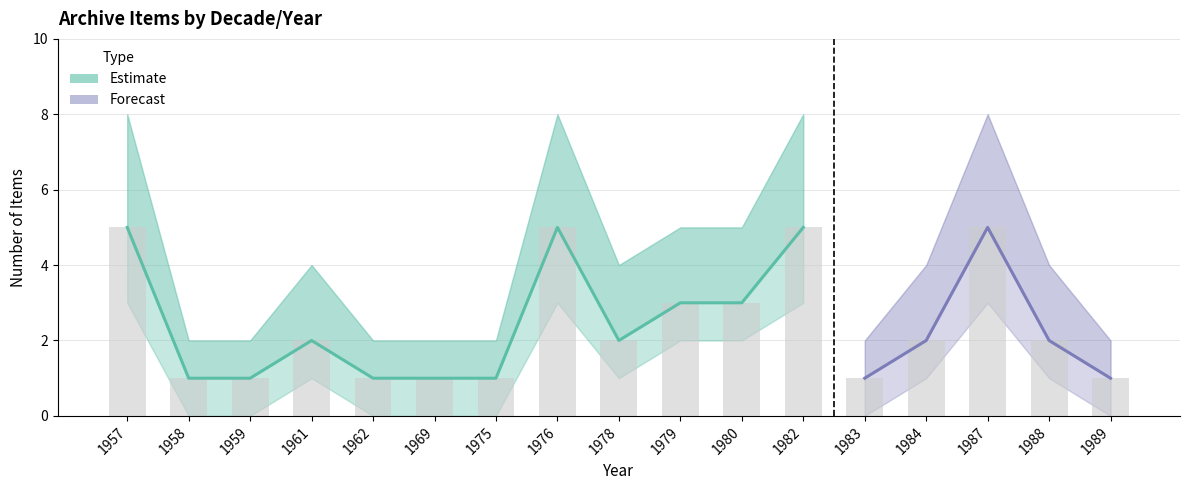

What is the value of the Item Count bar at the 9th from the left?

2